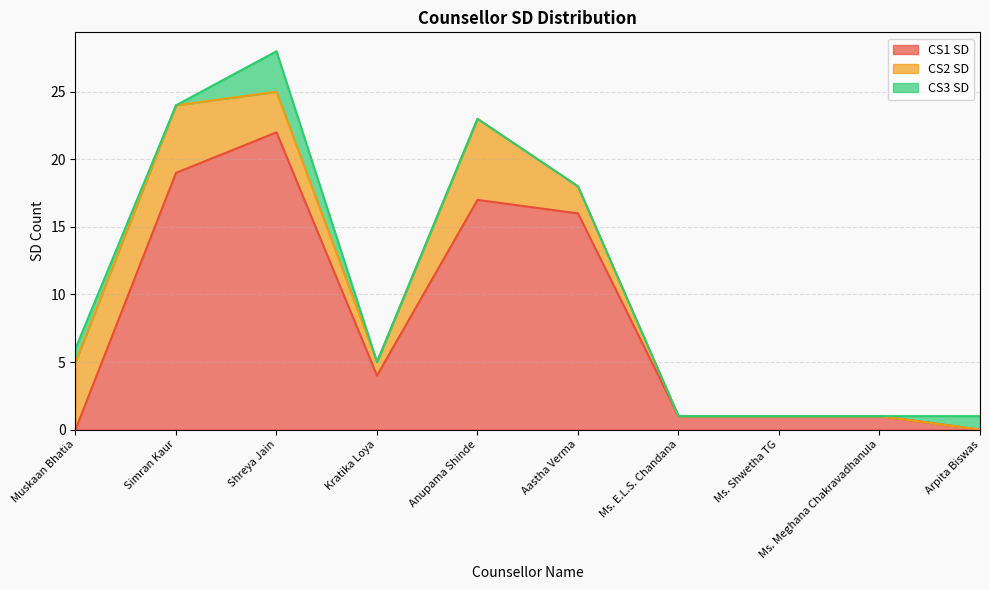

Does the chart display data point markers on the line(s)?

No